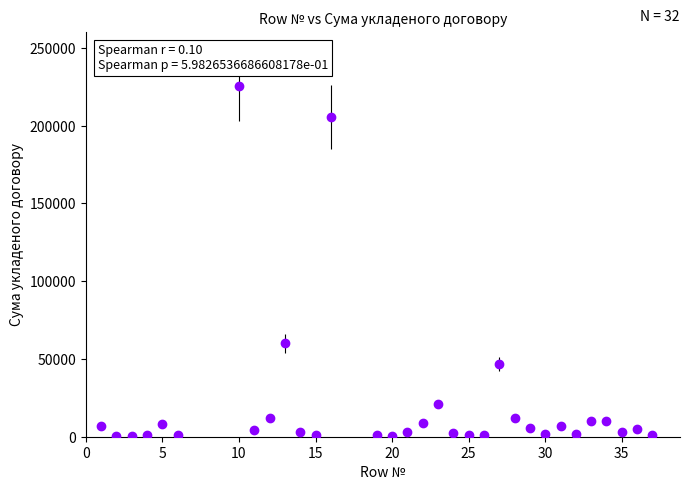

What is the sum of all values?

672327.7